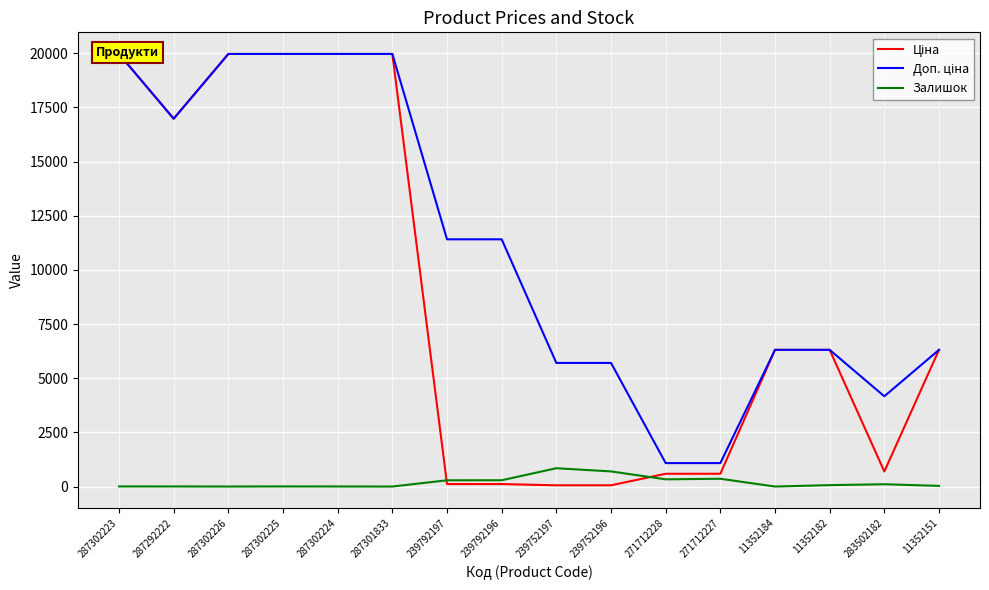

What is the difference between the maximum and minimum values in the Доп. ціна series?

18882.5